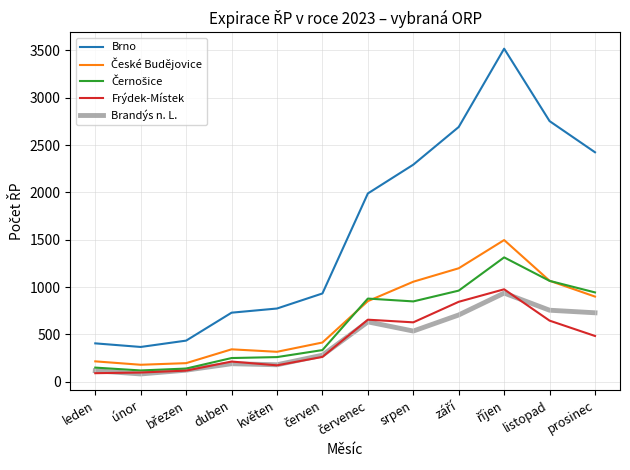

Count the number of categories in the chart.

12